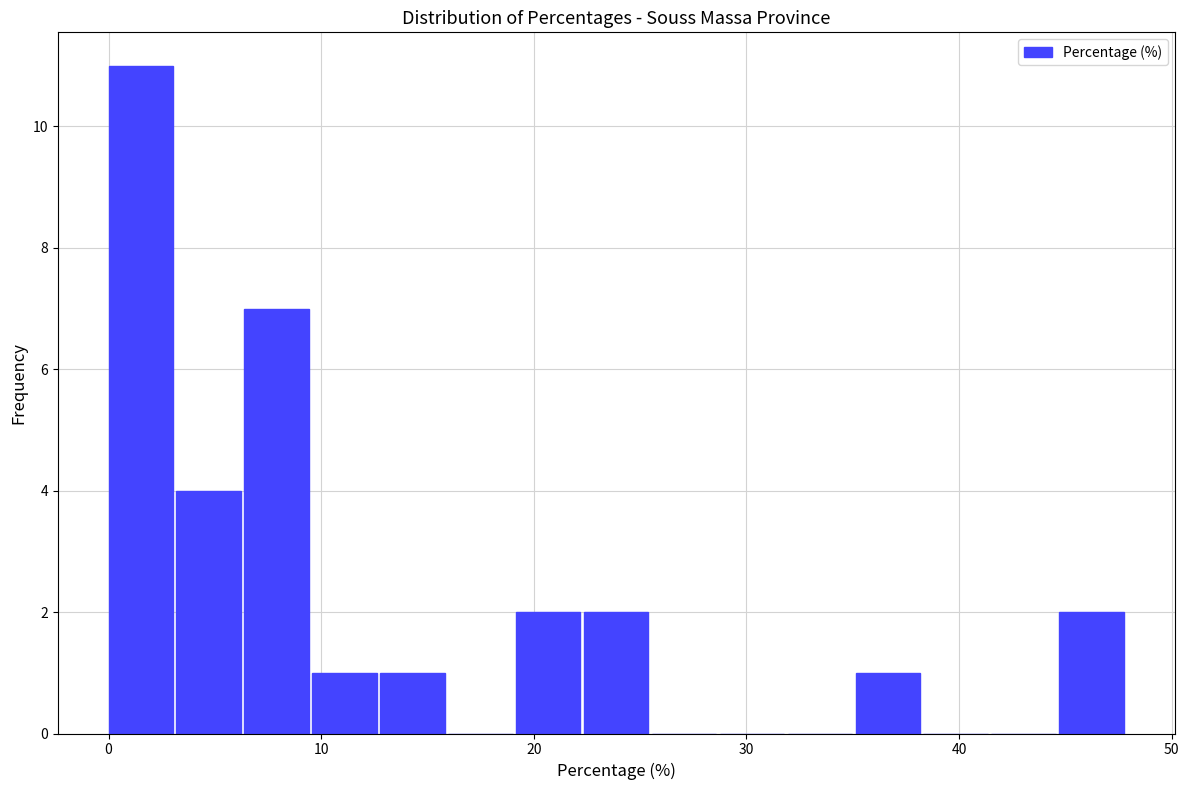

Around what value on the x-axis is the tallest bar? Give the approximate position of its centre, as read against the axis.

2